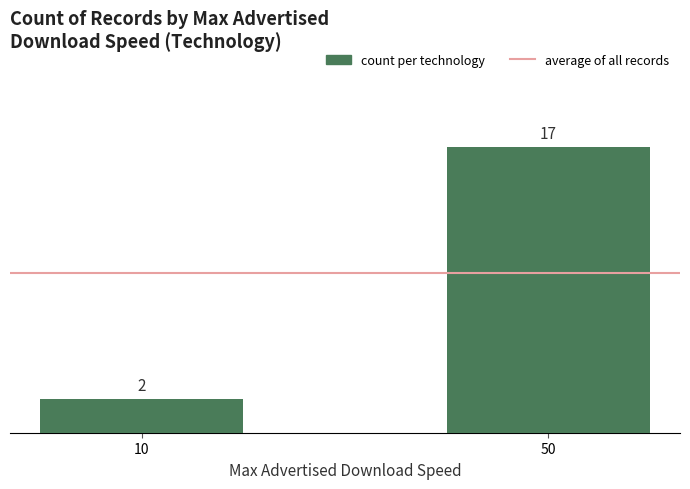

What is the greatest value displayed?

17